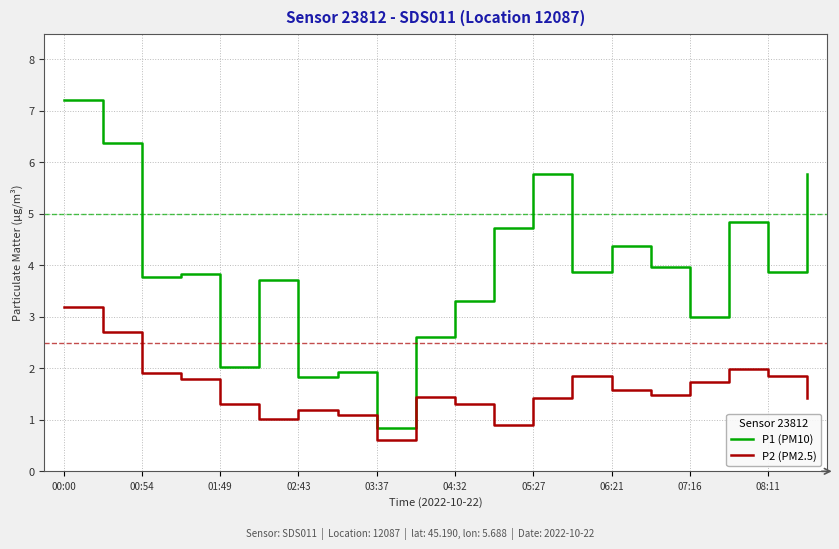

List the series in order of their overall mean, lowest first.

P2 (PM2.5), P1 (PM10)